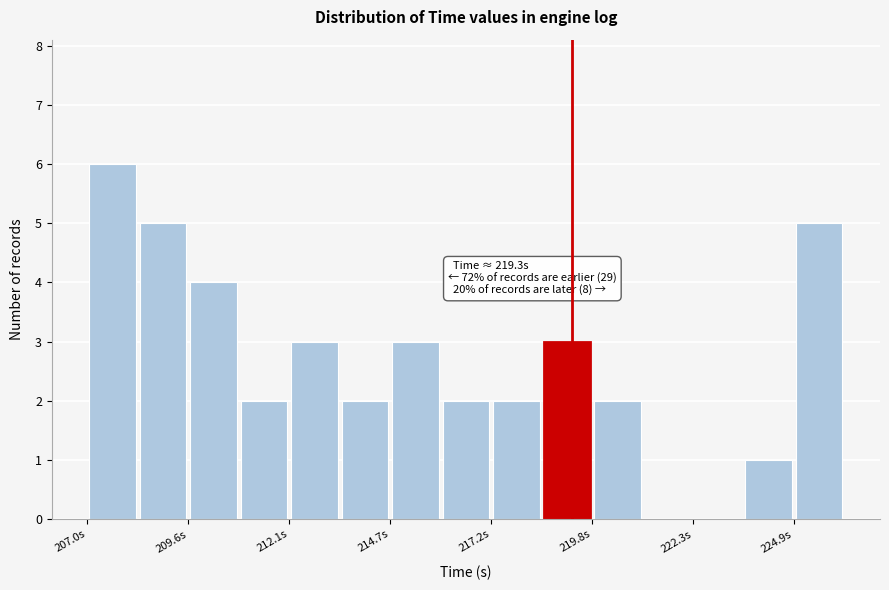

Around what value on the x-axis is the tallest bar? Give the approximate position of its centre, as read against the axis.

207.5